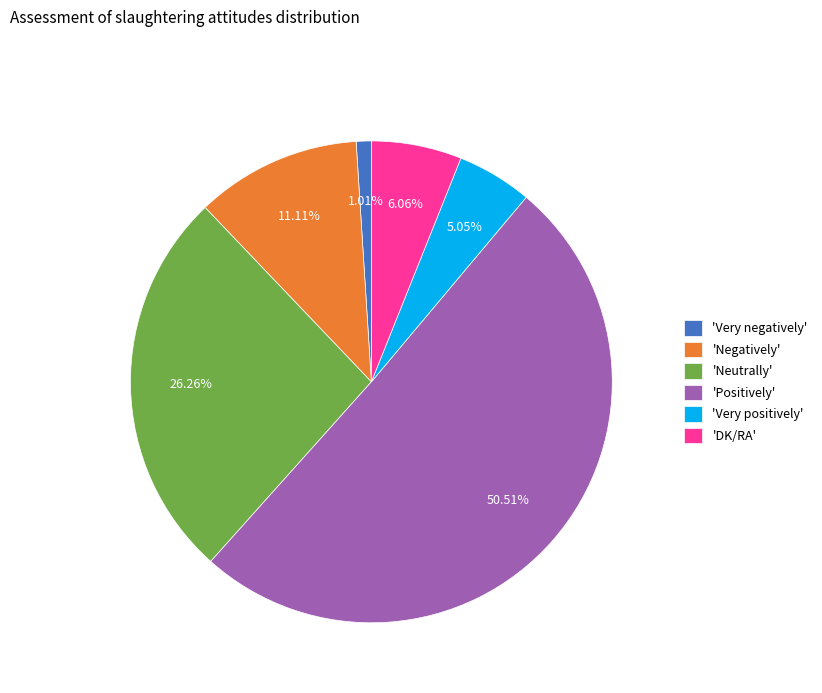

Approximately how many times larger is the value at 'Negatively' compared to 'Very negatively'?

11.0